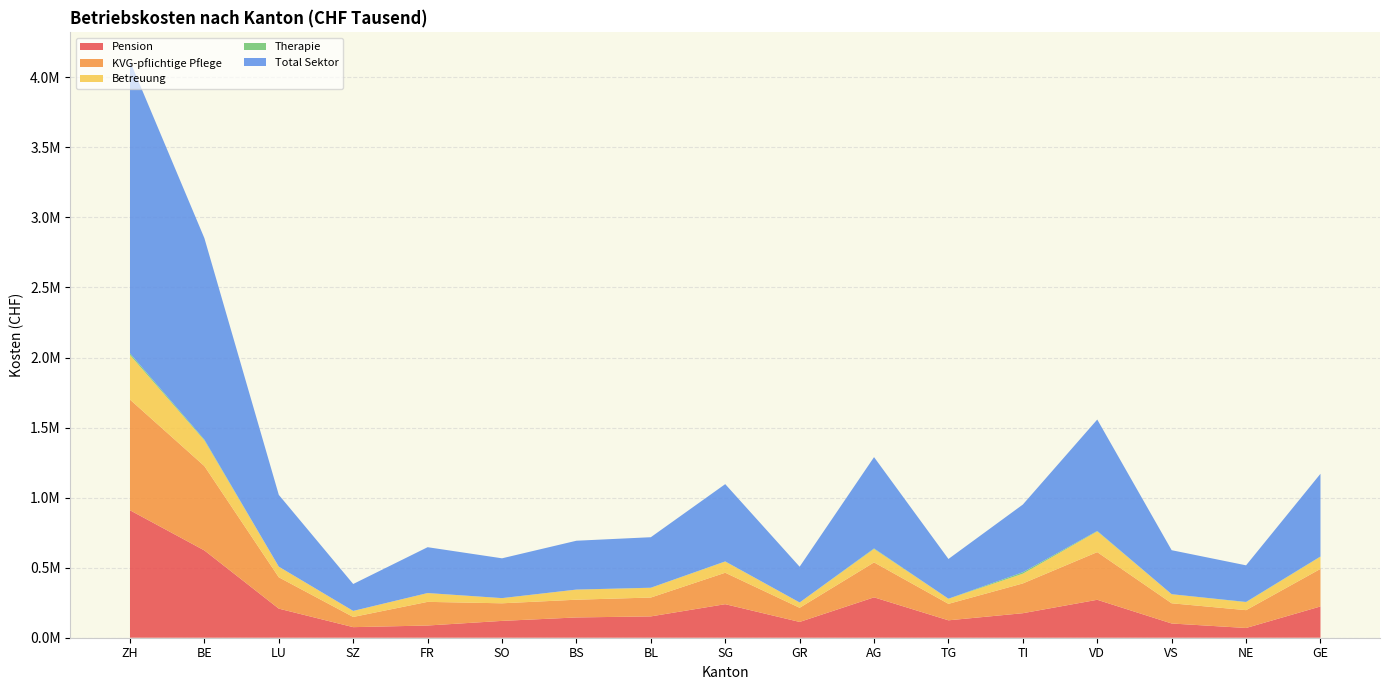

Reading right to left, extract all data points from this chart.

Pension: GE=223201.5	NE=69508.0	VS=101589.8	VD=270802.8	TI=174982.7	TG=124257.8	AG=288243.3	GR=112641.2	SG=239379.3	BL=152235.7	BS=144757.7	SO=120147.9	FR=87161.2	SZ=75435.5	LU=207554.2	BE=623124.5	ZH=909833.5
KVG-pflichtige Pflege: GE=268146.7	NE=127303.1	VS=144271.8	VD=340257.4	TI=212554.7	TG=117574.8	AG=249423.9	GR=101048.7	SG=224508.3	BL=134668.8	BS=126659.3	SO=125616.9	FR=168859.4	SZ=72765.7	LU=223800.9	BE=602179.5	ZH=789997.8
Betreuung: GE=87063.8	NE=56965.9	VS=64745.2	VD=147874.9	TI=69476.4	TG=36069.5	AG=95960.8	GR=37912.5	SG=79823.2	BL=69291.4	BS=72200.4	SO=36714.8	FR=62911.2	SZ=43120.3	LU=75648.8	BE=183022.2	ZH=318127.7
Therapie: GE=1703.9	NE=1751.9	VS=6.4	VD=3354.7	TI=10454.5	TG=680.9	AG=3870.7	GR=81.1	SG=1173.9	BL=824.7	BS=61.6	SO=306.0	FR=10.8	SZ=0.0	LU=345.2	BE=5882.1	ZH=11661.4
Total Sektor: GE=590200.8	NE=261262.6	VS=314091.1	VD=795132.9	TI=483206.9	TG=283550.2	AG=651621.9	GR=255195.7	SG=551491.0	BL=360456.5	BS=348657.3	SO=284082.1	FR=327221.5	SZ=192209.4	LU=512372.8	BE=1437968.4	ZH=2085742.2